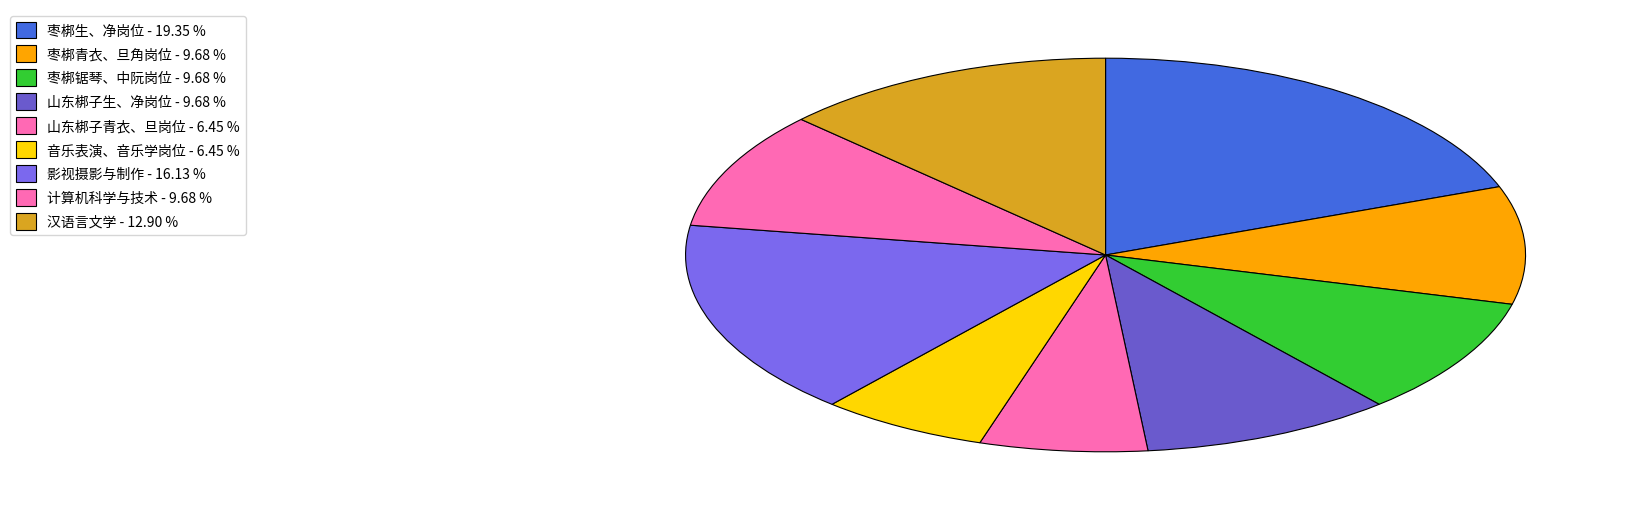

Does 枣梆青衣、旦角岗位 represent more than half of the total?

No